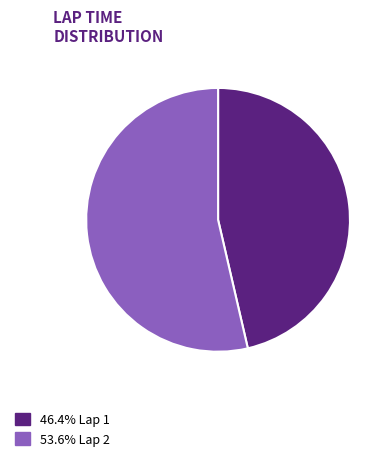

Do 46.4% Lap 1 and 53.6% Lap 2 together represent more than half of the pie?

Yes